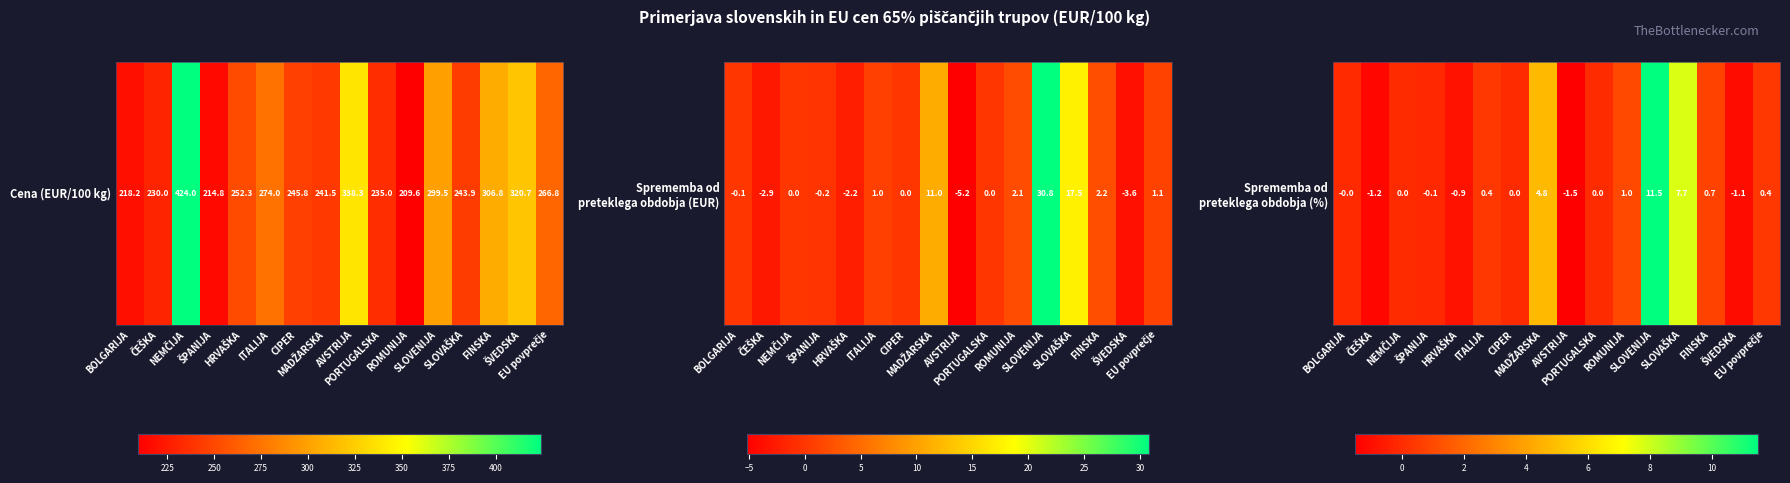

What is the sum of all values?

21.6